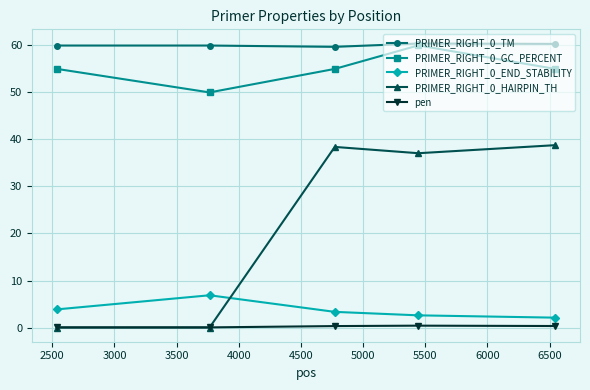

True or false: PRIMER_RIGHT_0_GC_PERCENT and PRIMER_RIGHT_0_HAIRPIN_TH intersect in this chart.

False